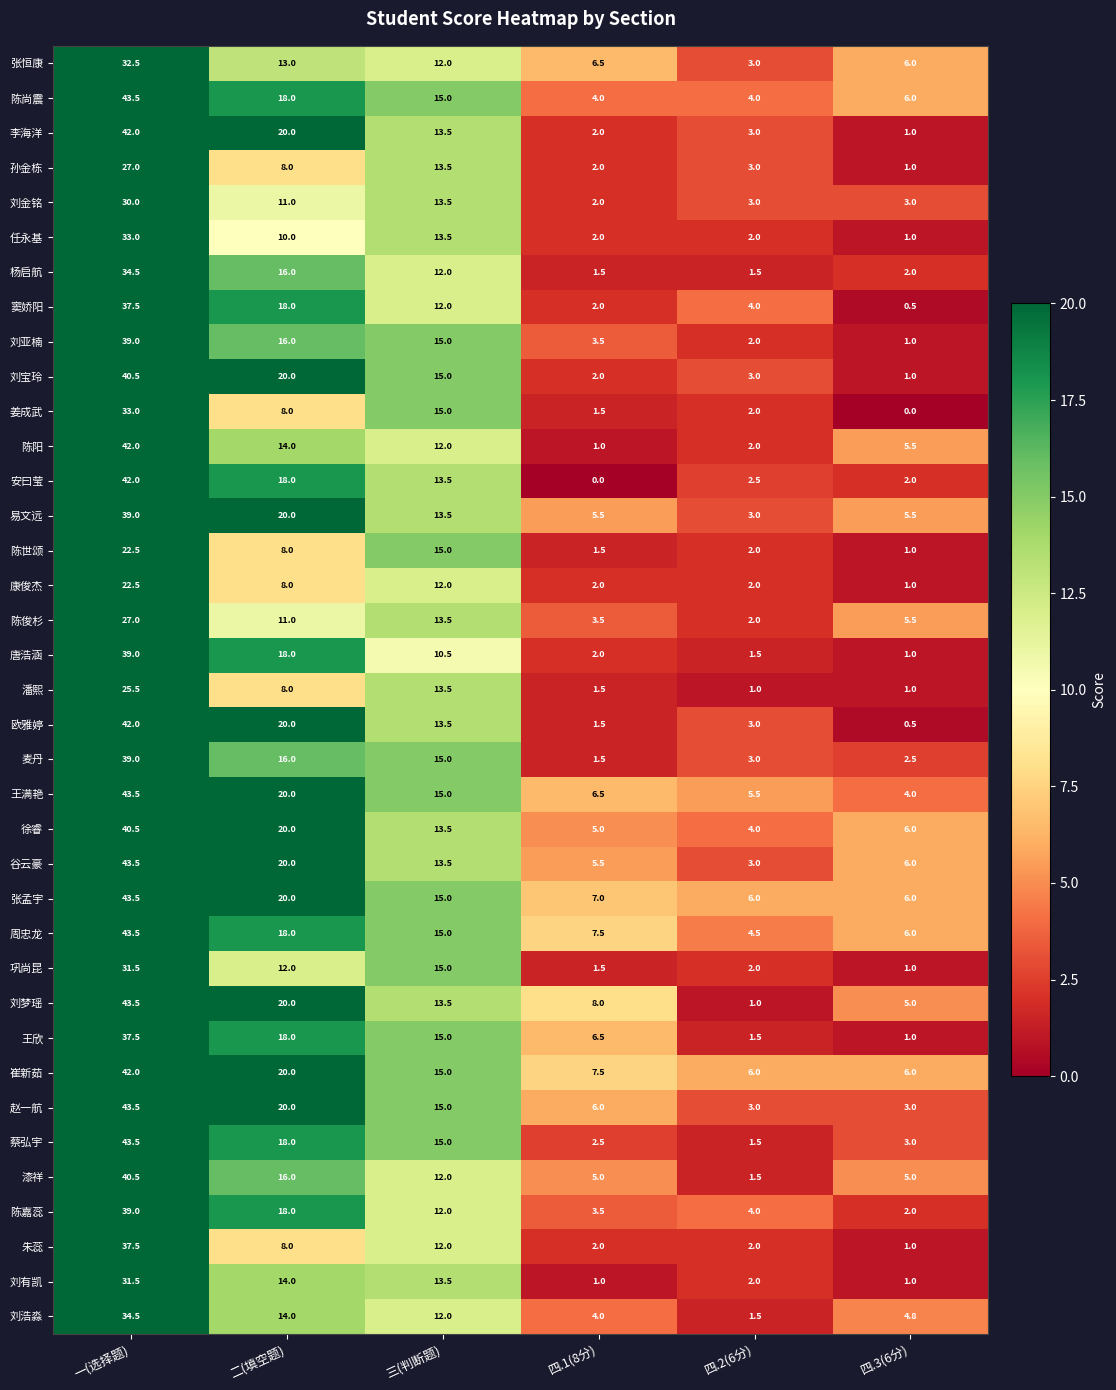

What is the approximate value of 张恒康 at 四.1(8分)?

6.5